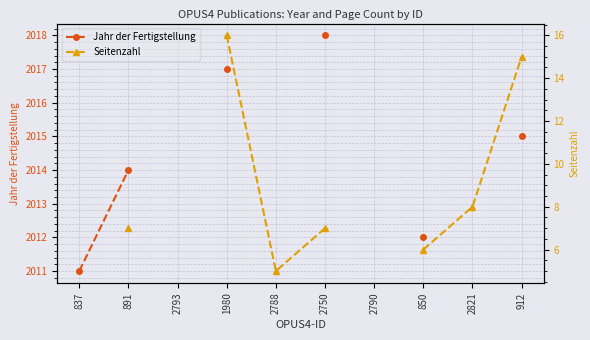

Does the chart have visible grid lines?

Yes